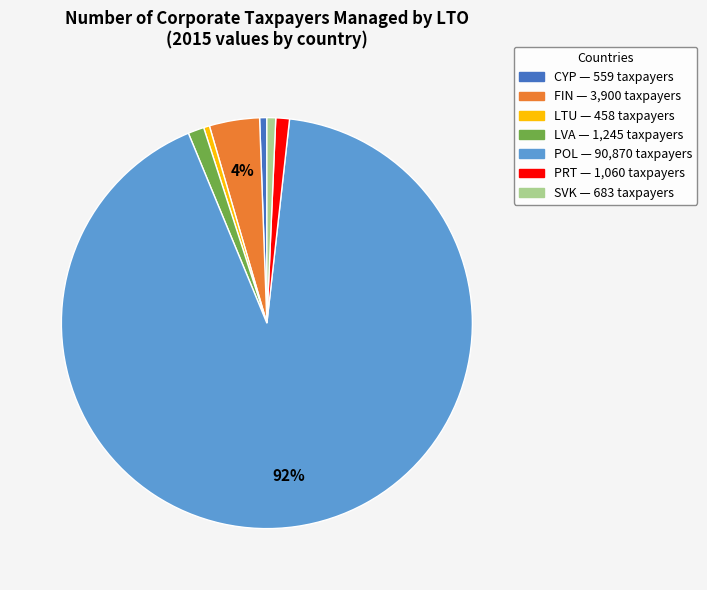

To the nearest percent, what portion does CYP represent?

1%